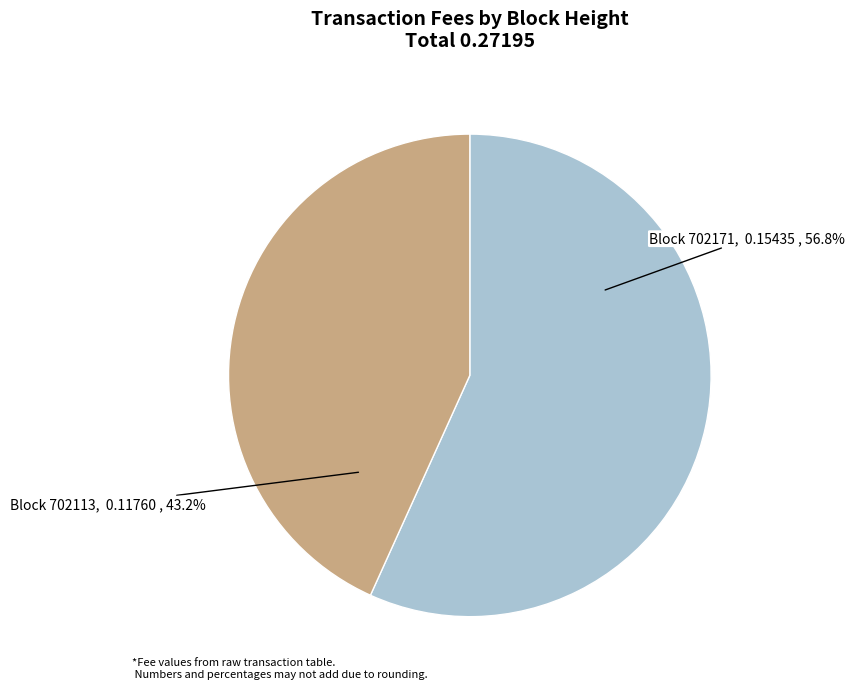

To the nearest percent, what is the difference between the largest and smallest slice percentages?

14%